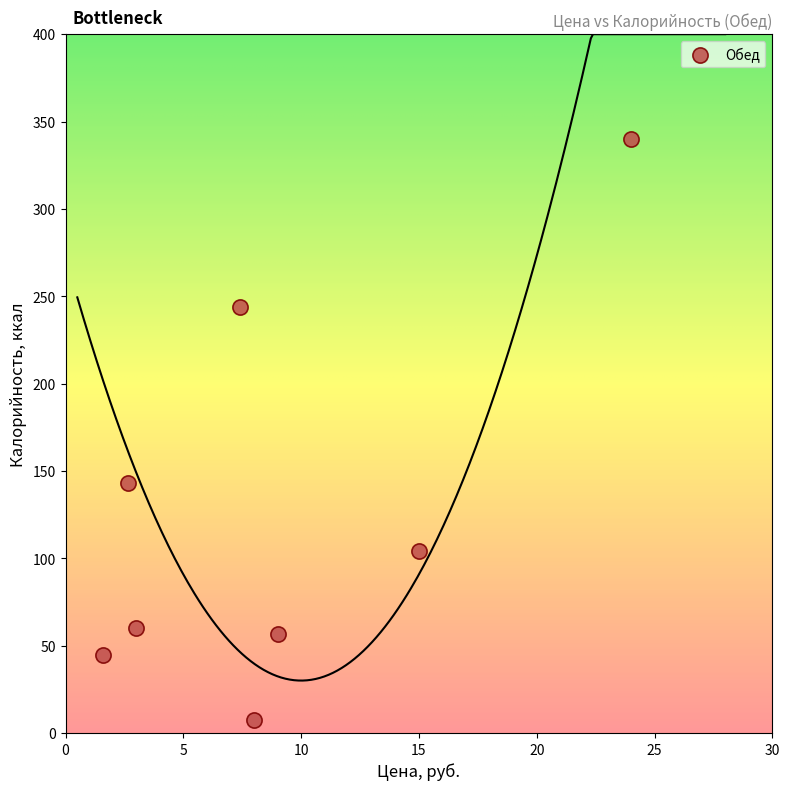

What is the average Y value?

124.9